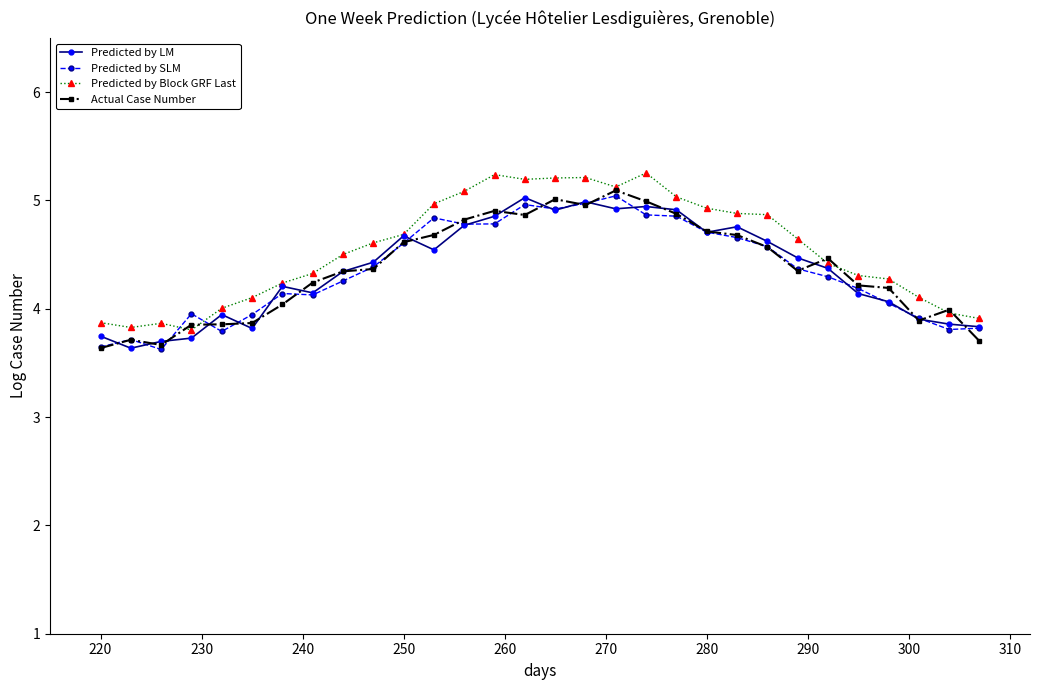

How many interior local valleys does the Predicted by Block GRF Last series have?

4